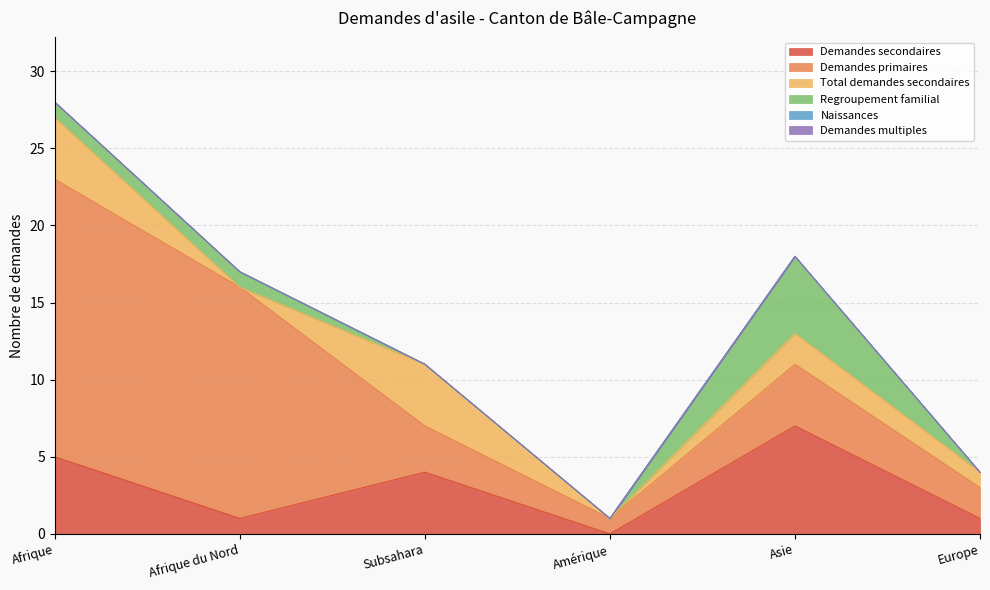

Which series has the largest total across all categories?

Demandes primaires